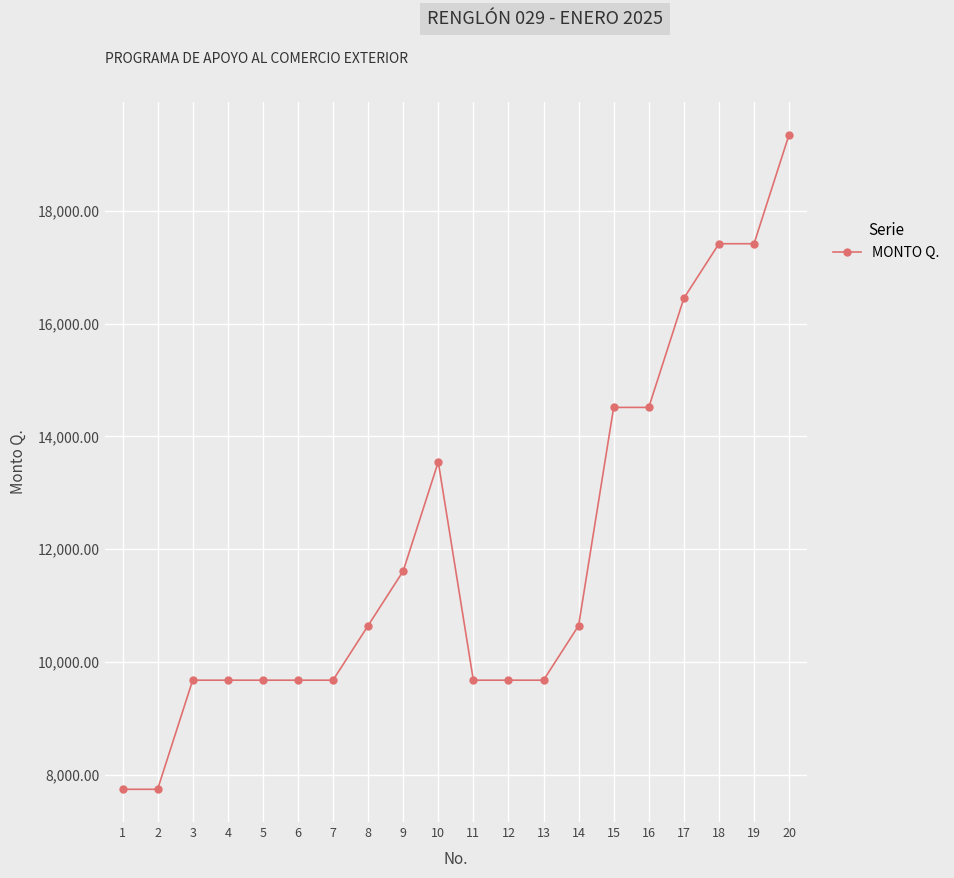

Is it true that the value at 7 is 14190.2?

False